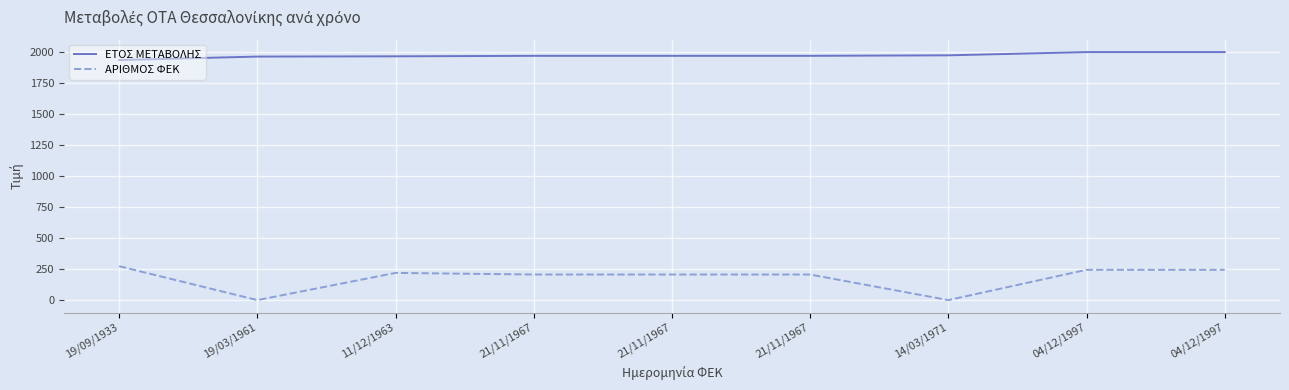

Does the chart display data point markers on the line(s)?

No